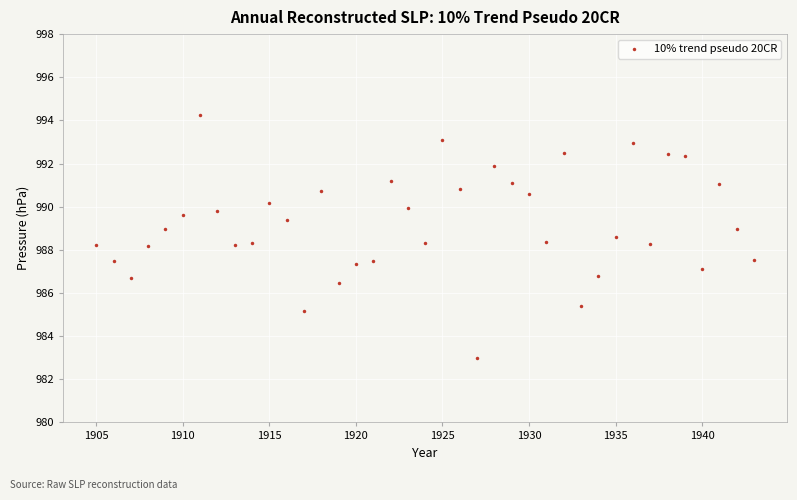

What is the range of Y values (max minus min)?

11.2